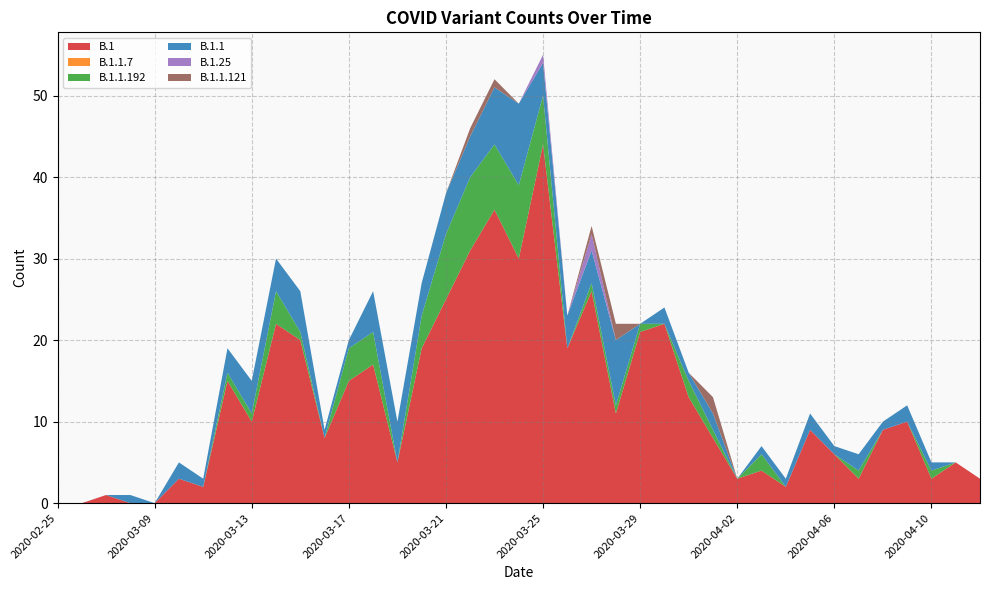

Reading left to right, extract all data points from this chart.

B.1: 0	0	1	0	0	3	2	15	10	22	20	8	15	17	5	19	25	31	36	30	44	19	26	11	21	22	13	8	3	4	2	9	6	3	9	10	3	5	3
B.1.1.7: 0	0	0	0	0	0	0	0	0	0	0	0	0	0	0	0	0	0	0	0	0	0	0	0	0	0	0	0	0	0	0	0	0	0	0	0	0	0	0
B.1.1.192: 0	0	0	0	0	0	0	1	1	4	1	0	4	4	0	4	8	9	8	9	6	0	1	1	1	0	2	1	0	2	0	0	0	1	0	0	1	0	0
B.1.1: 0	0	0	1	0	2	1	3	4	4	5	1	1	5	5	4	5	5	7	10	4	4	4	8	0	2	1	2	0	1	1	2	1	2	1	2	1	0	0
B.1.25: 0	0	0	0	0	0	0	0	0	0	0	0	0	0	0	0	0	0	0	0	1	0	2	0	0	0	0	0	0	0	0	0	0	0	0	0	0	0	0
B.1.1.121: 0	0	0	0	0	0	0	0	0	0	0	0	0	0	0	0	0	1	1	0	0	0	1	2	0	0	0	2	0	0	0	0	0	0	0	0	0	0	0